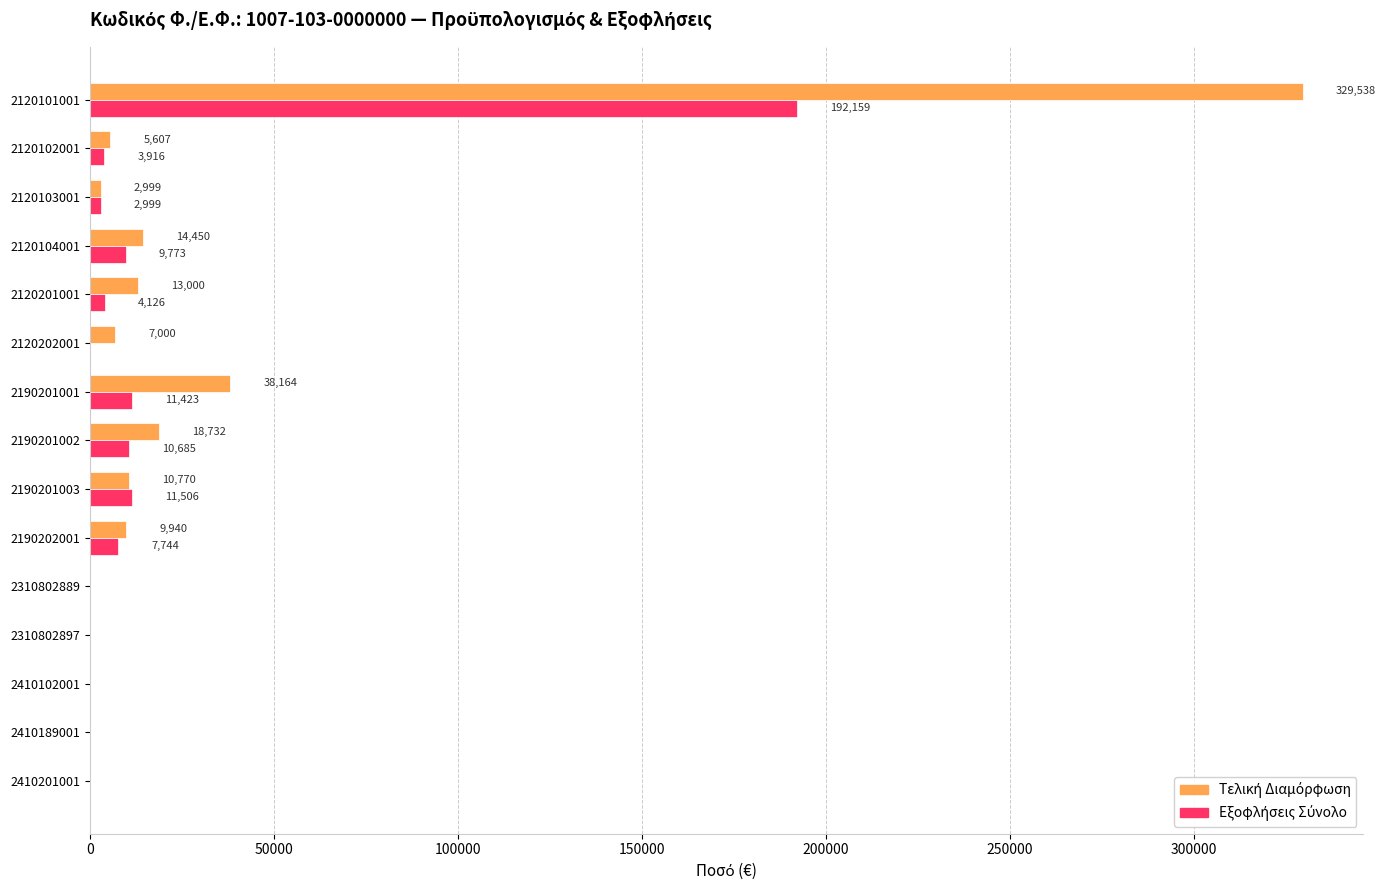

At which category is the sum across all series the highest?

2120101001